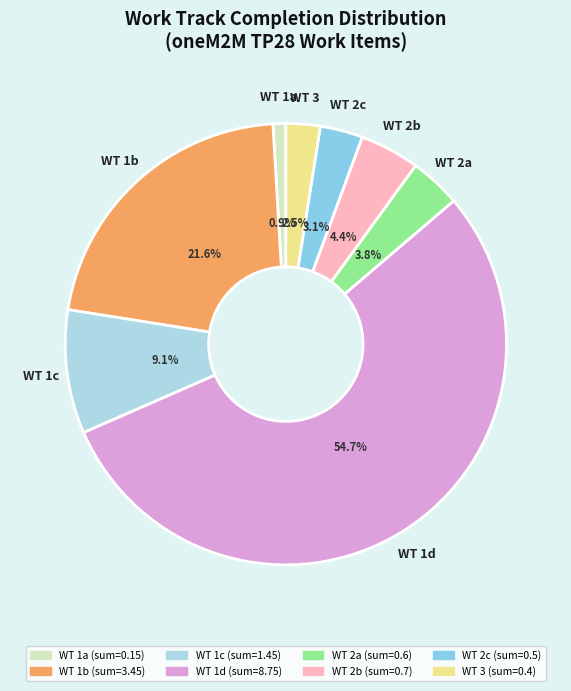

How many slices are in this pie chart?

8